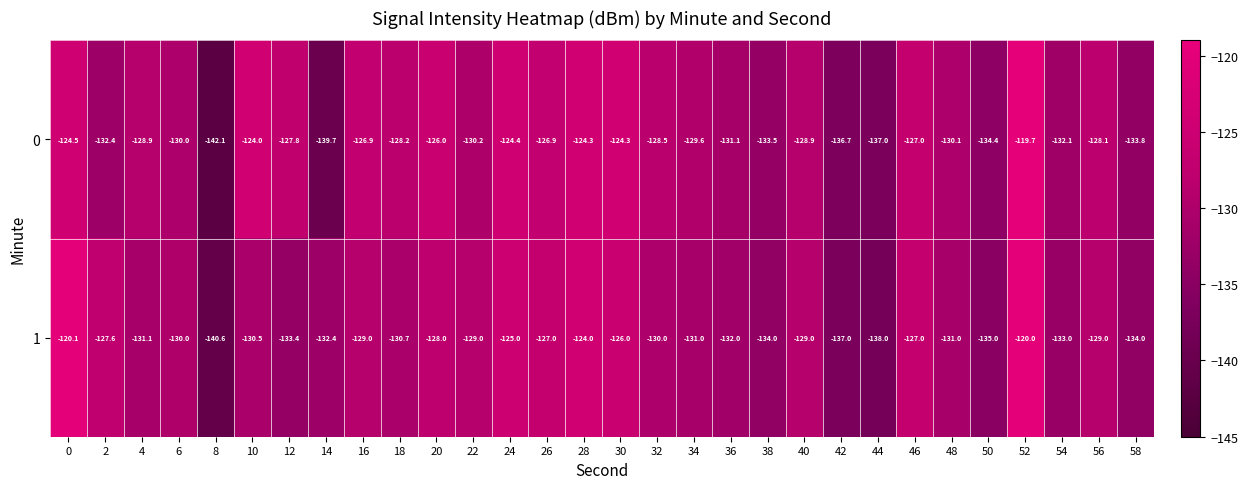

Which series has the largest total across all categories?

0